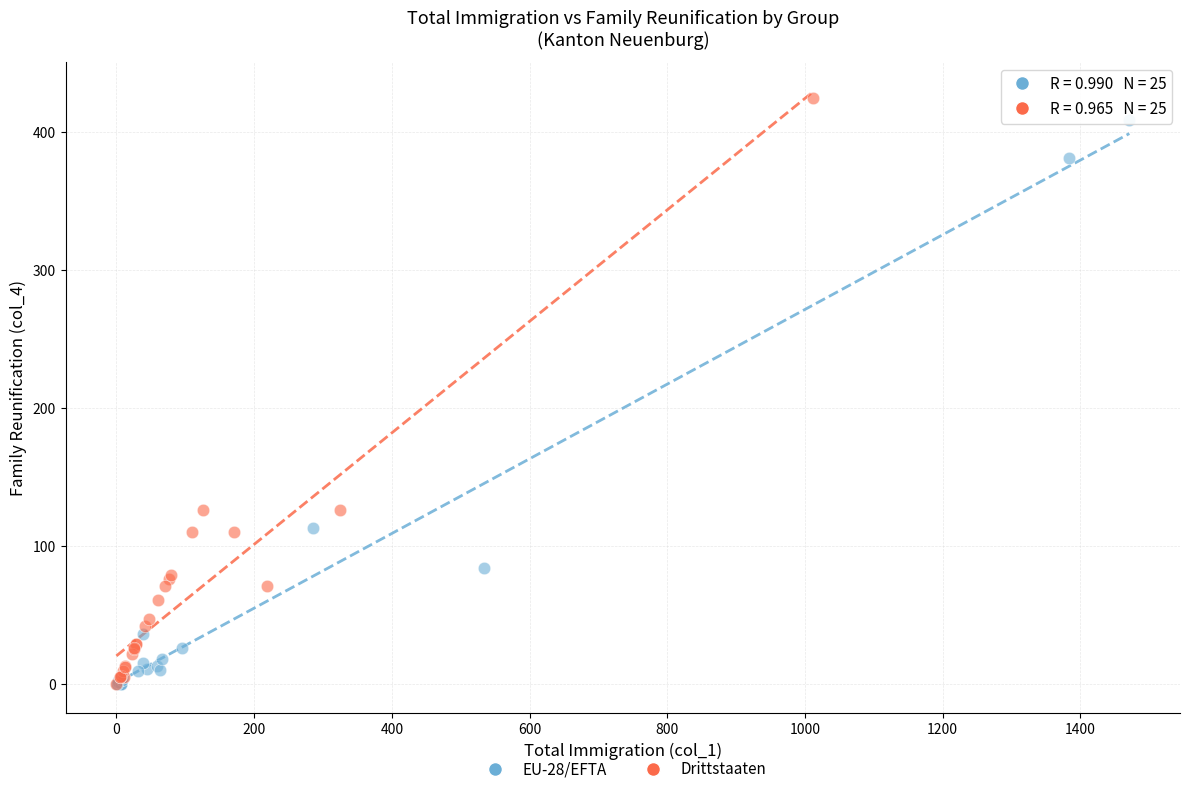

What are all the series names shown in the legend?

EU-28/EFTA, Drittstaaten